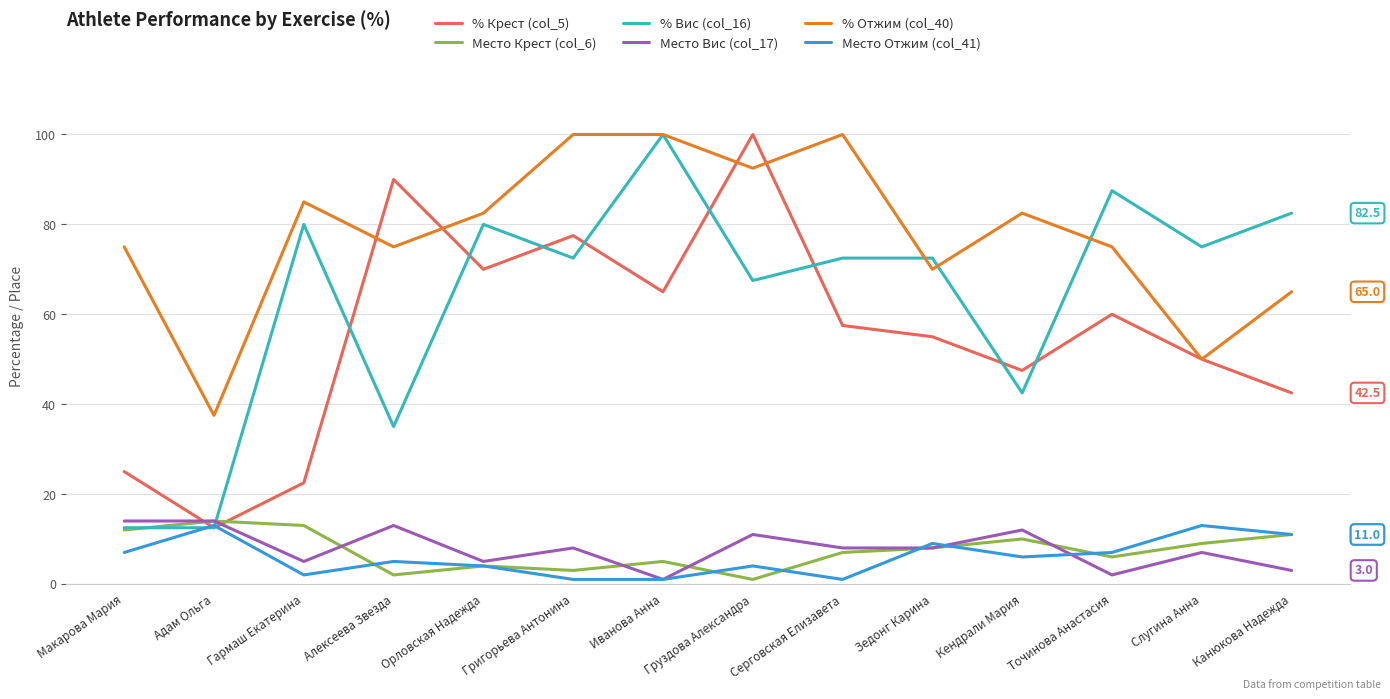

At how many categories does at least one series exceed 74?

12